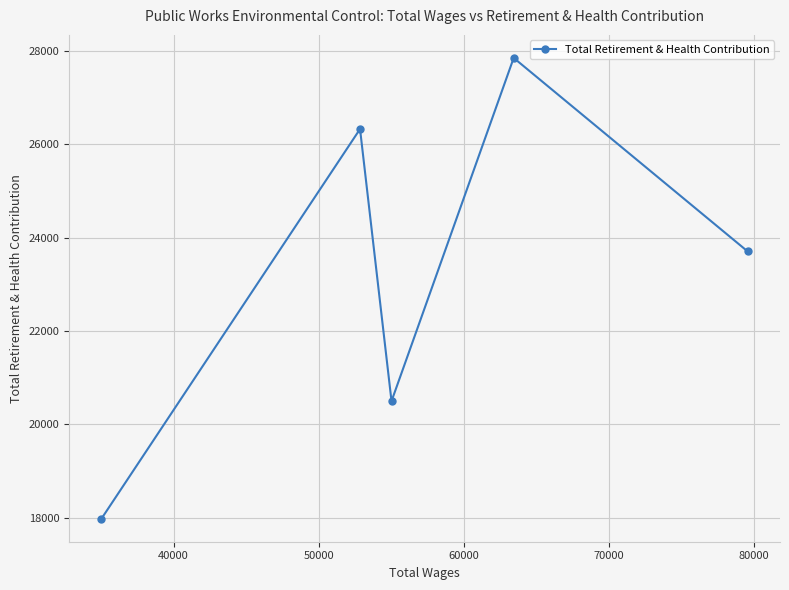

How many data points are above 23703?

2